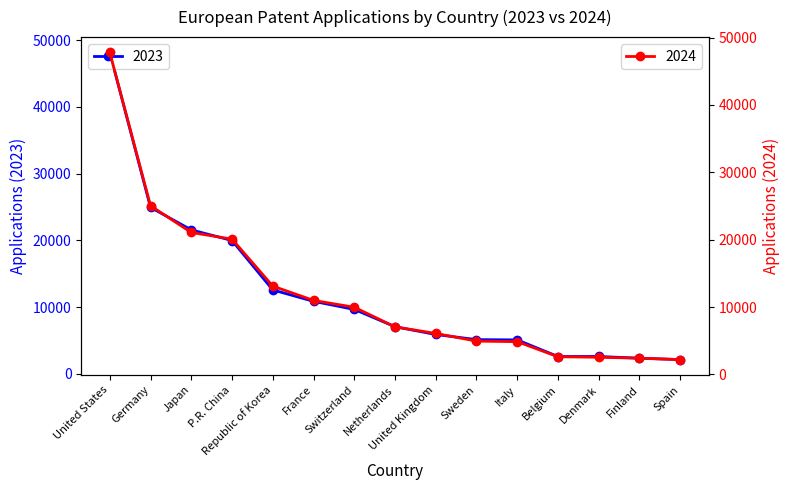

List the series in order of their peak value, highest first.

2023, 2024